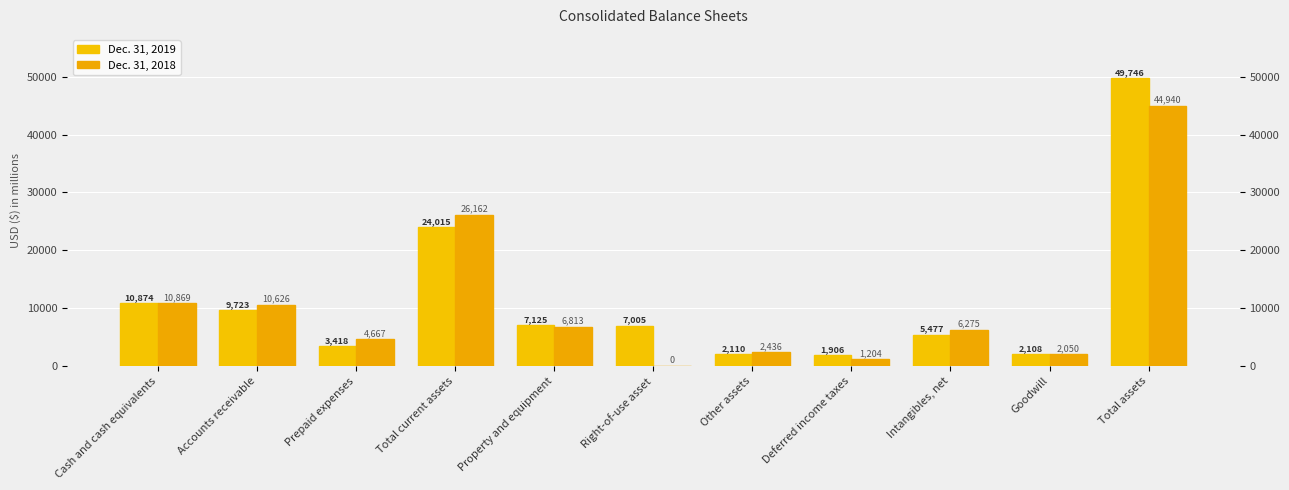

Count the number of categories in the chart.

11